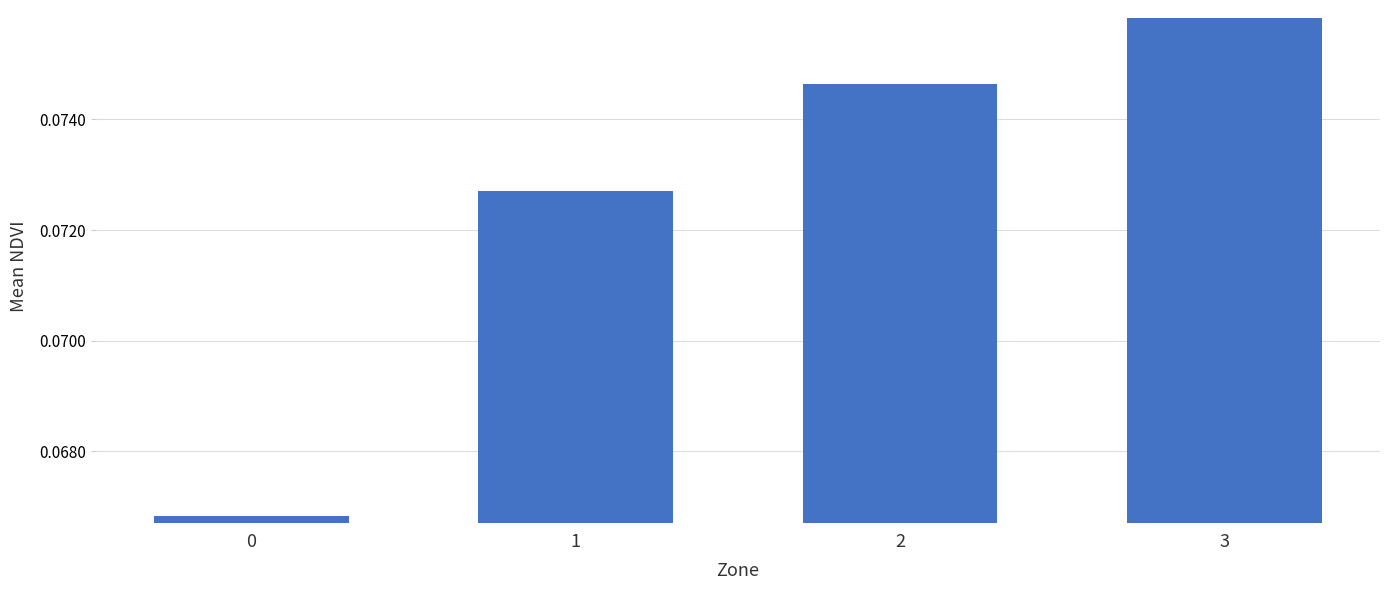

What is the sum of all values?

0.3